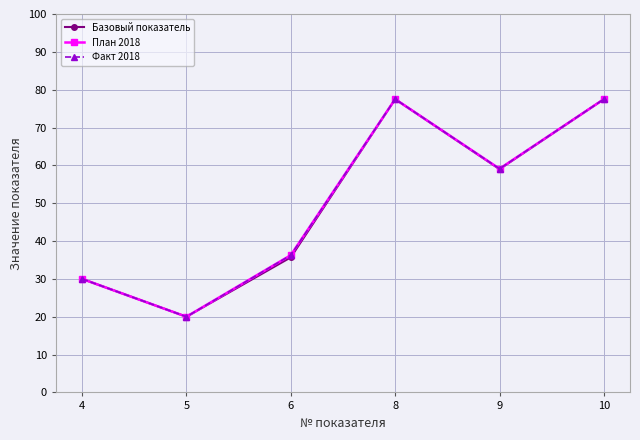

Between 5 and 8, which series saw the biggest shift?

Базовый показатель